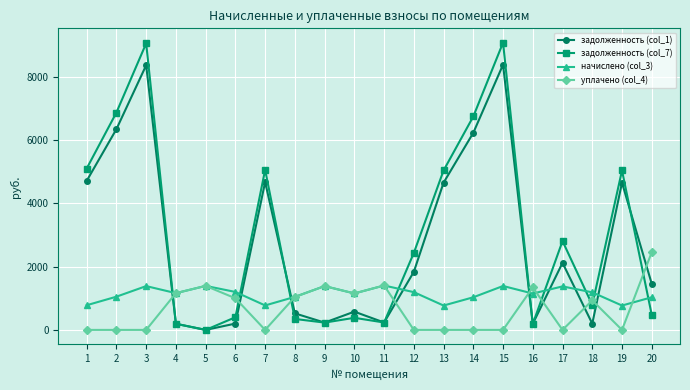

Is it true that начислено (col_3) equals 2091.8 at 18?

False